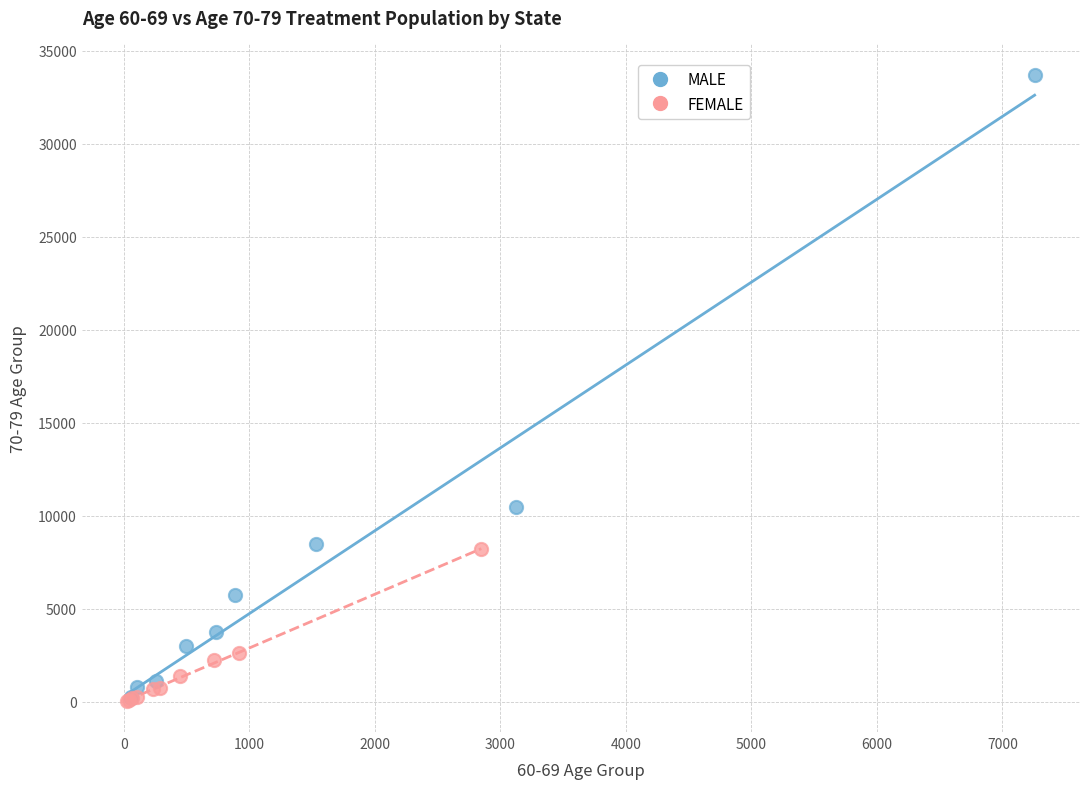

Which series contains the highest Y value?

MALE